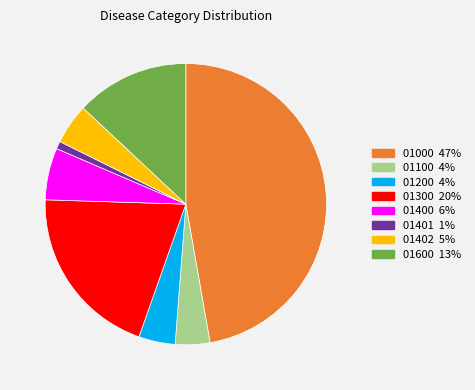

Is there any slice that represents more than half of the pie?

No